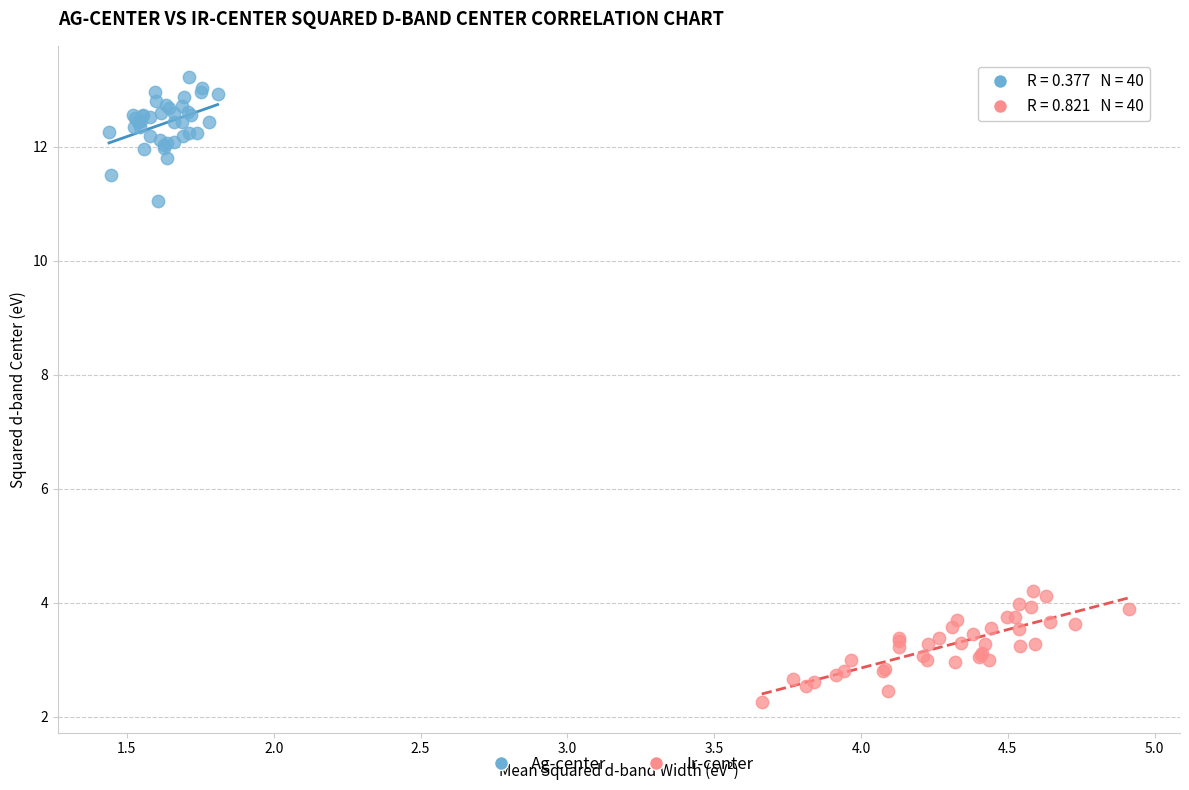

Which series contains the highest Y value?

Ag-center